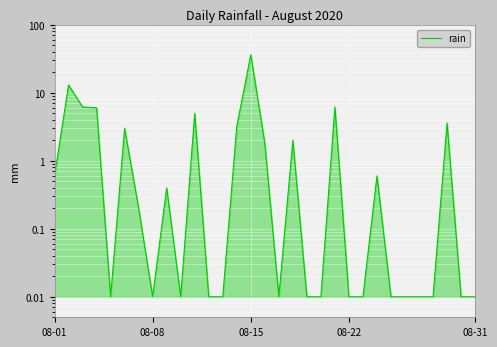

How many points are higher than both their immediate neighbors (excluding endpoints)?

9